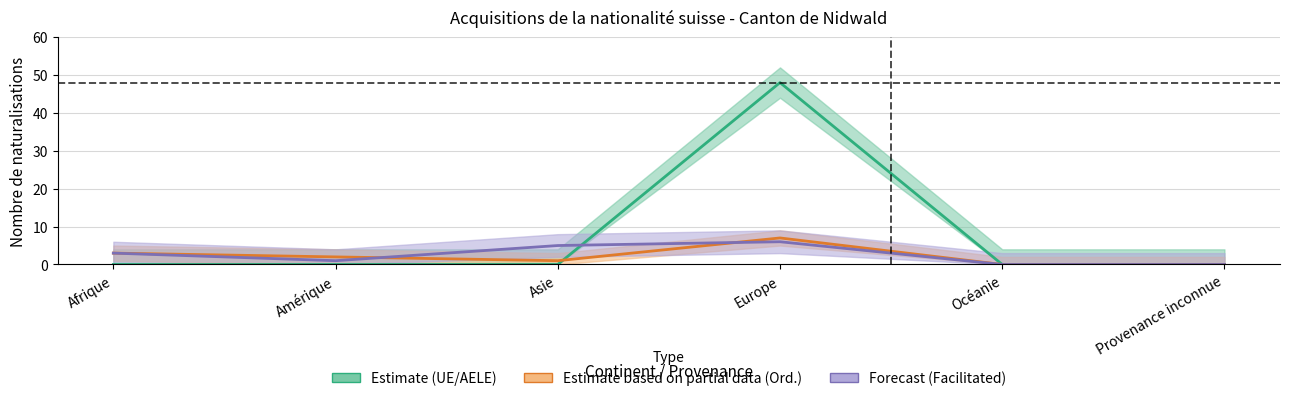

What is the label of the 5th point from the right?

Amérique